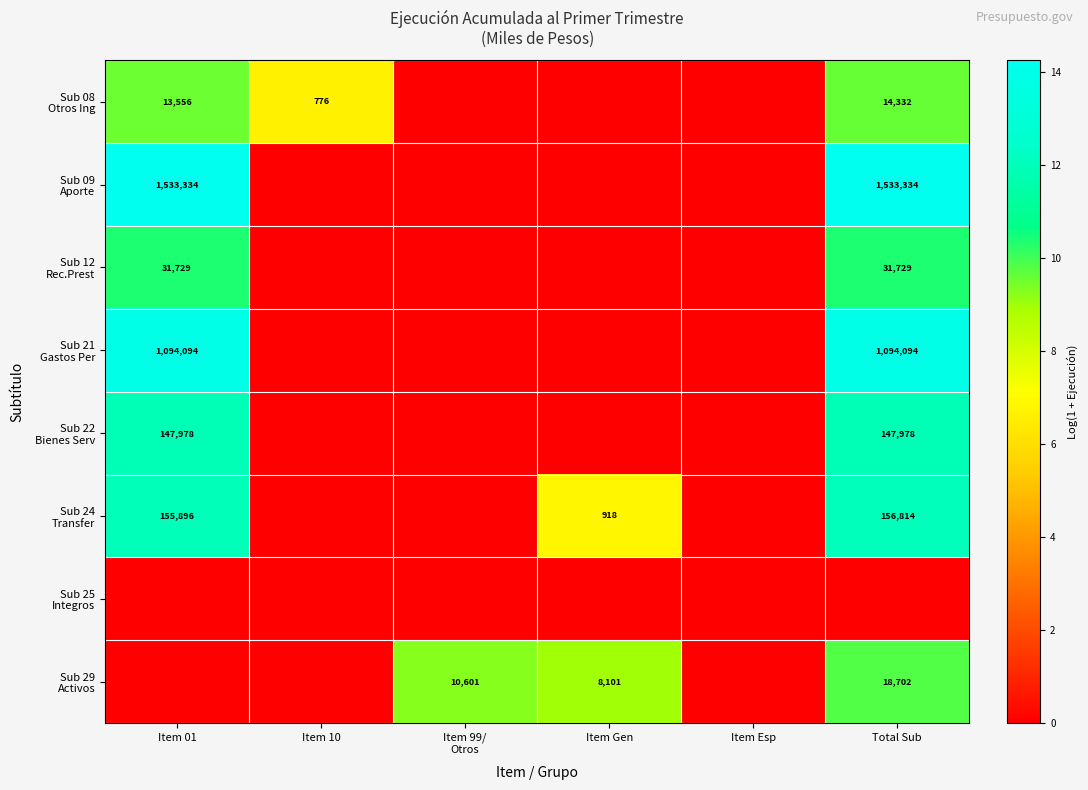

Is it true that Sub 24 Transfer equals 11.7 at Item Gen?

False